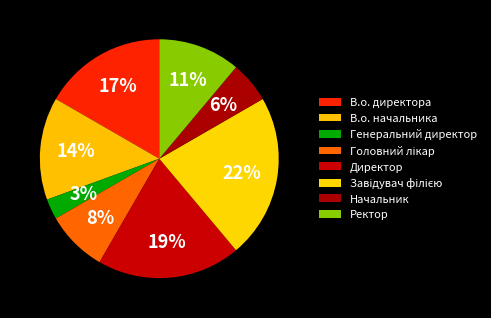

What percentage is the Директор slice, to the nearest percent?

19%